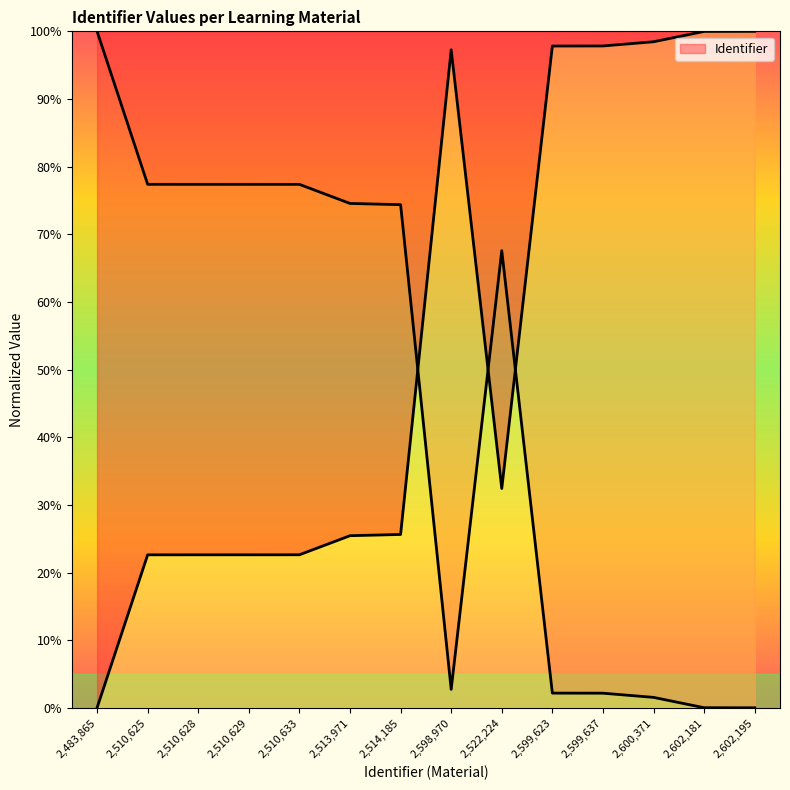

Which label corresponds to the largest value in the chart?

2,602,195